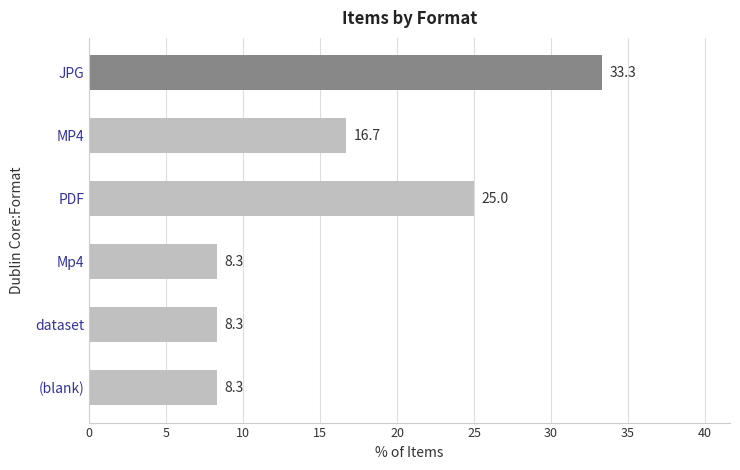

What is the greatest value displayed?

33.3